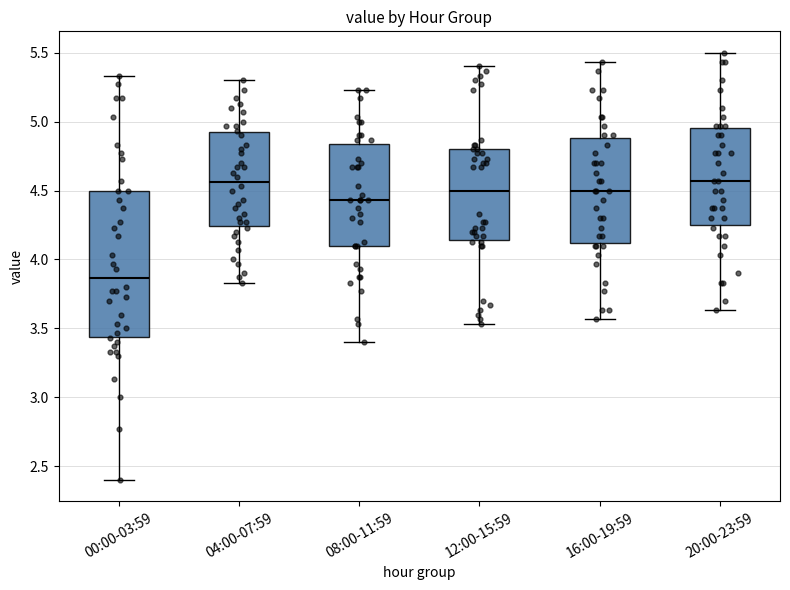

Reading left to right, transcribe this box plot: for each box, give where its median line is, the range the box spans, and where its two whiskers end, as read against the y-axis. The values are not printed on the chart, so give them approximately, as read against the axis.

00:00-03:59: median 3.85, box 3.45 to 4.50, whiskers 2.40 to 5.35
04:00-07:59: median 4.55, box 4.25 to 4.90, whiskers 3.85 to 5.30
08:00-11:59: median 4.45, box 4.10 to 4.85, whiskers 3.40 to 5.25
12:00-15:59: median 4.50, box 4.15 to 4.80, whiskers 3.55 to 5.40
16:00-19:59: median 4.50, box 4.10 to 4.90, whiskers 3.55 to 5.45
20:00-23:59: median 4.55, box 4.25 to 4.95, whiskers 3.65 to 5.50